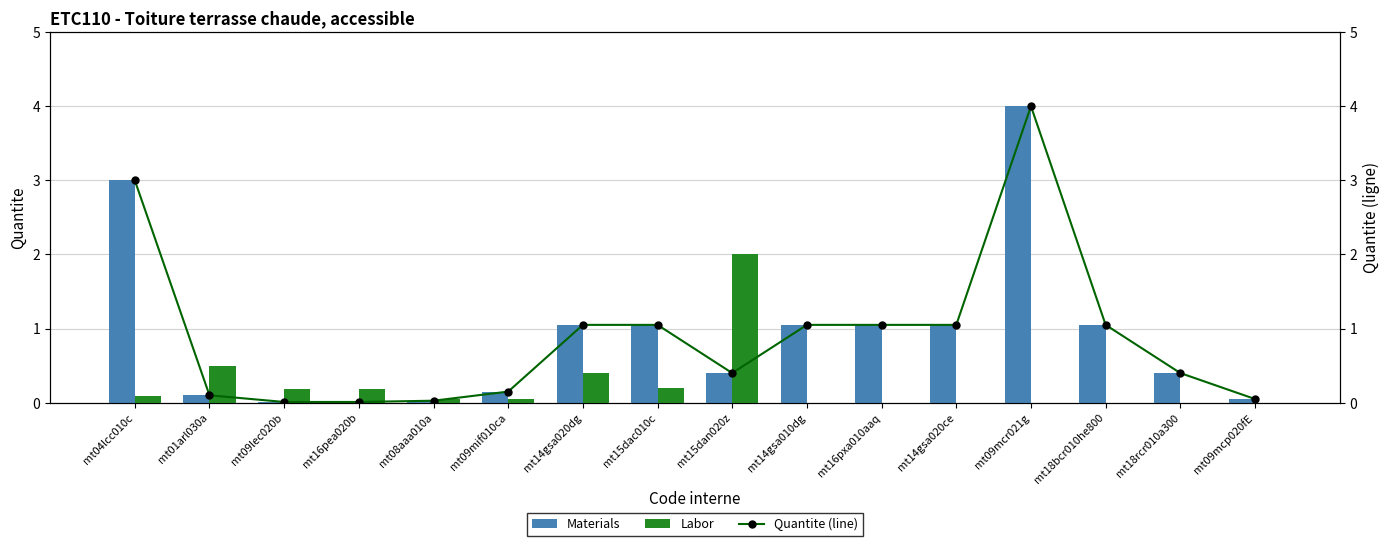

At which category is the sum across all series the highest?

mt09mcr021g